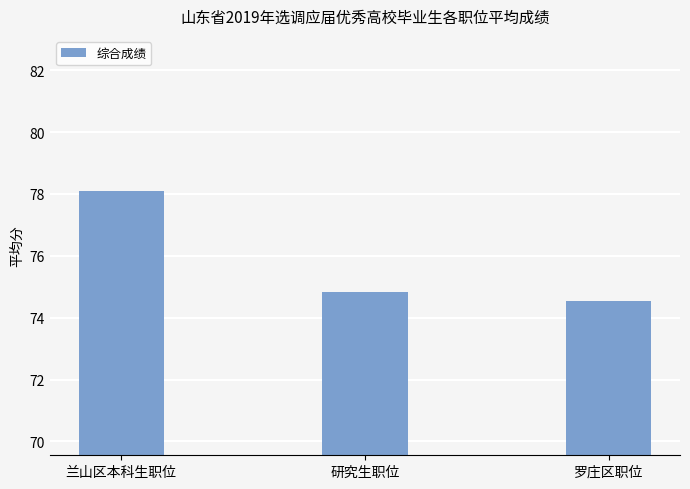

How many data points does each series have?

3